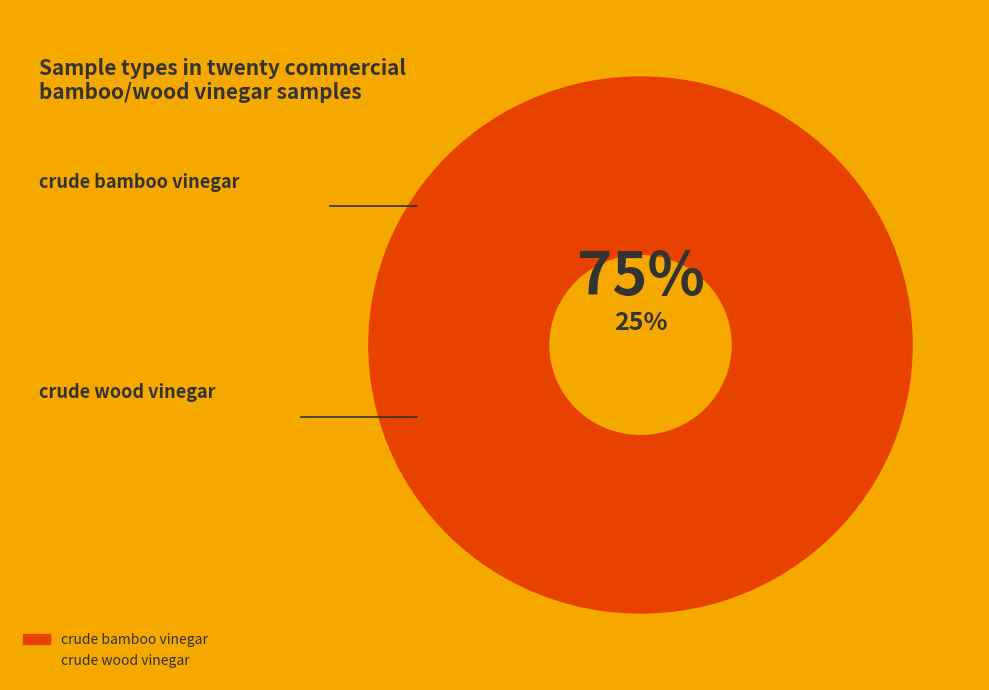

Rank the categories by value from lowest to highest.

crude wood vinegar, crude bamboo vinegar